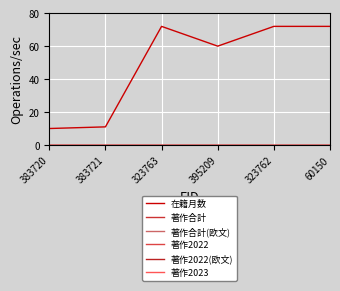

Does the chart have visible grid lines?

Yes